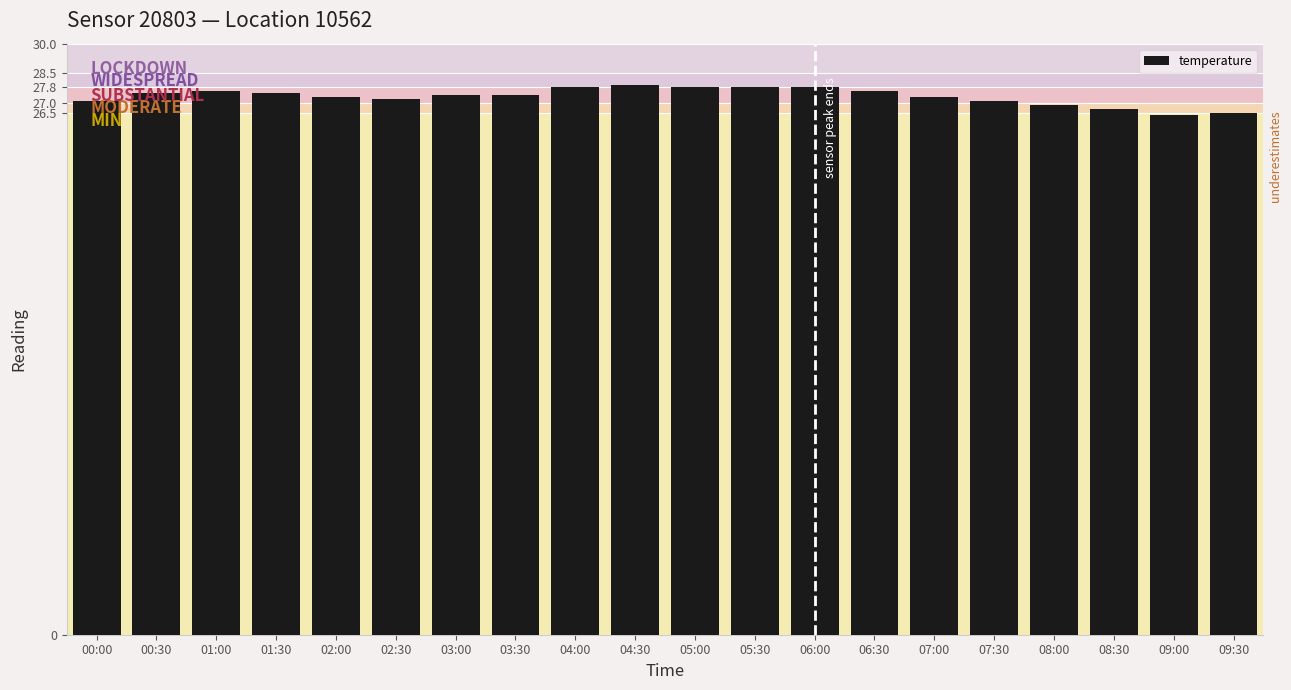

What is the label of the 5th bar from the right?

07:30